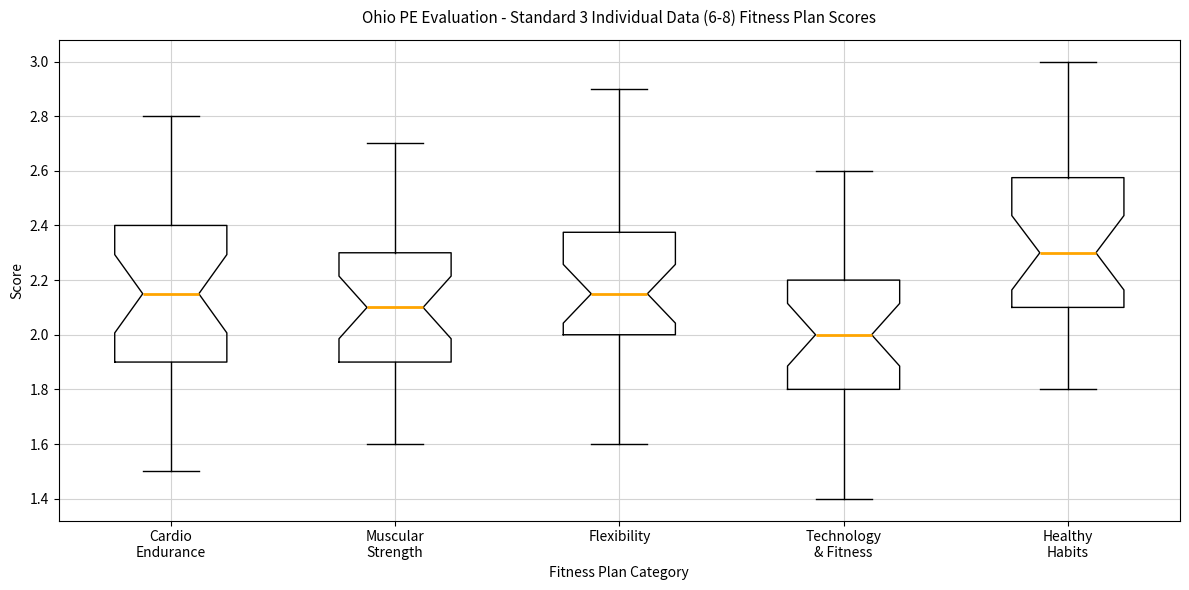

Which box is the tallest, from its lower edge to its upper edge?

Cardio Endurance